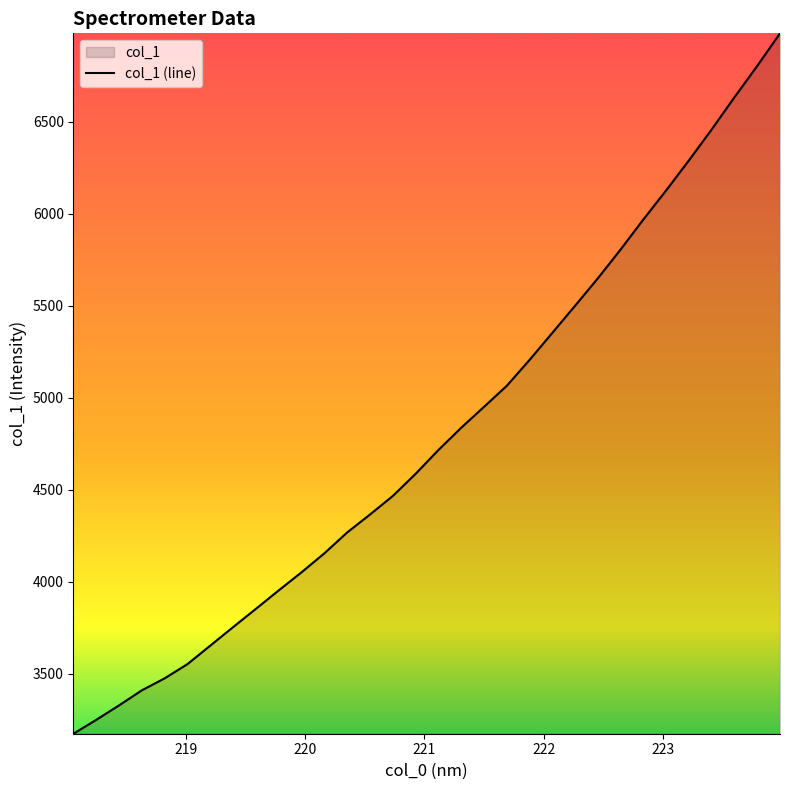

What is the sum of all values?

153679.2